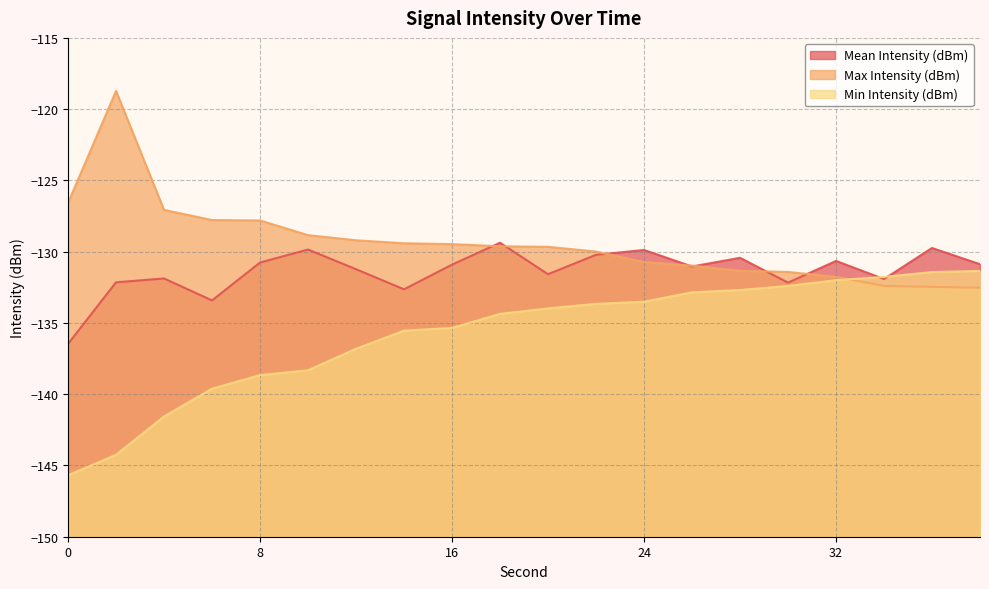

Reading left to right, what are all the values shown in this chart?

Mean Intensity (dBm): 0=-136.5	2=-132.2	4=-131.9	6=-133.4	8=-130.8	10=-129.8	12=-131.2	14=-132.6	16=-130.9	18=-129.4	20=-131.6	22=-130.2	24=-129.9	26=-131.0	28=-130.4	30=-132.2	32=-130.7	34=-131.9	36=-129.7	38=-130.9
Max Intensity (dBm): 0=-126.6	2=-118.7	4=-127.1	6=-127.8	8=-127.8	10=-128.8	12=-129.2	14=-129.4	16=-129.5	18=-129.6	20=-129.7	22=-130.0	24=-130.7	26=-131.0	28=-131.3	30=-131.4	32=-131.8	34=-132.4	36=-132.5	38=-132.5
Min Intensity (dBm): 0=-145.7	2=-144.2	4=-141.6	6=-139.6	8=-138.7	10=-138.3	12=-136.8	14=-135.5	16=-135.3	18=-134.4	20=-134.0	22=-133.7	24=-133.5	26=-132.8	28=-132.7	30=-132.4	32=-132.0	34=-131.8	36=-131.4	38=-131.3